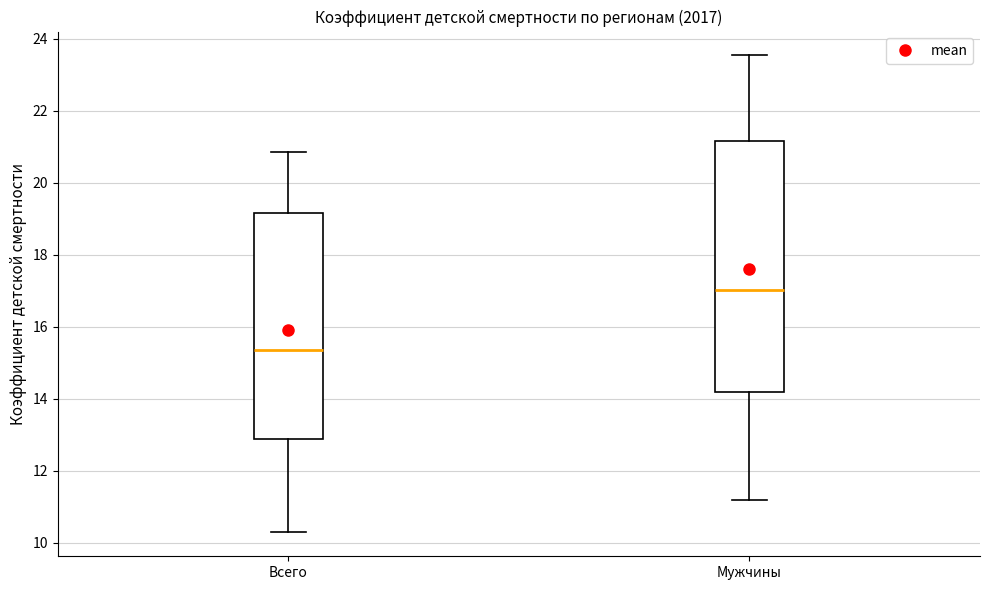

Reading left to right, read every box against the y-axis: the position of its median line, the range the box covers, and the ends of its whiskers. The values are not printed on the chart, so give them approximately, as read against the axis.

Всего: median 15.4, box 12.8 to 19.2, whiskers 10.2 to 20.8
Мужчины: median 17.0, box 14.2 to 21.2, whiskers 11.2 to 23.6